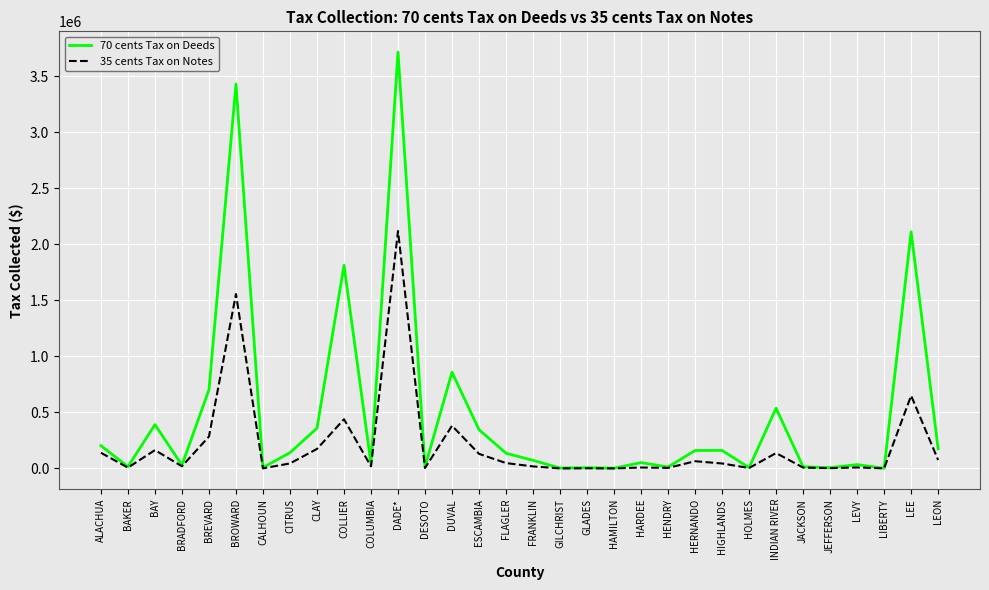

What is the approximate value of 70 cents Tax on Deeds at GLADES?

6990.9